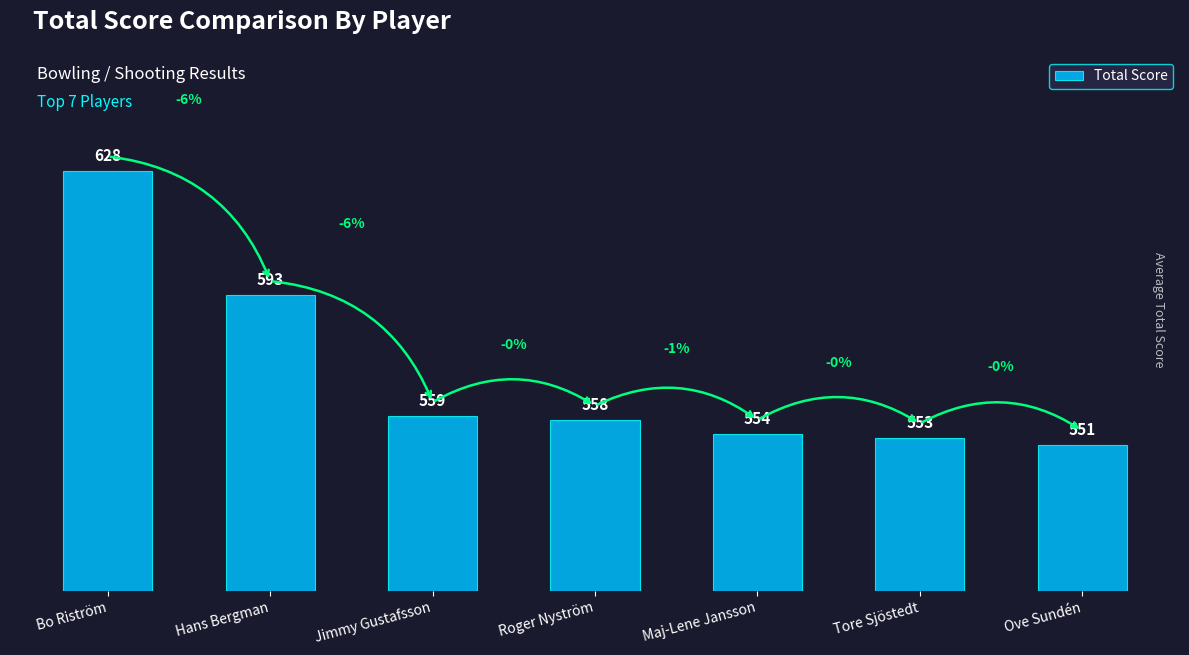

Count the number of data series in this chart.

1